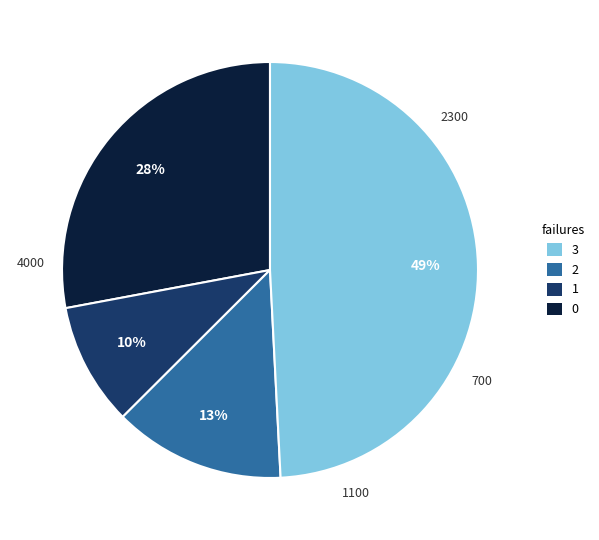

To the nearest percent, what is the average slice percentage?

25%